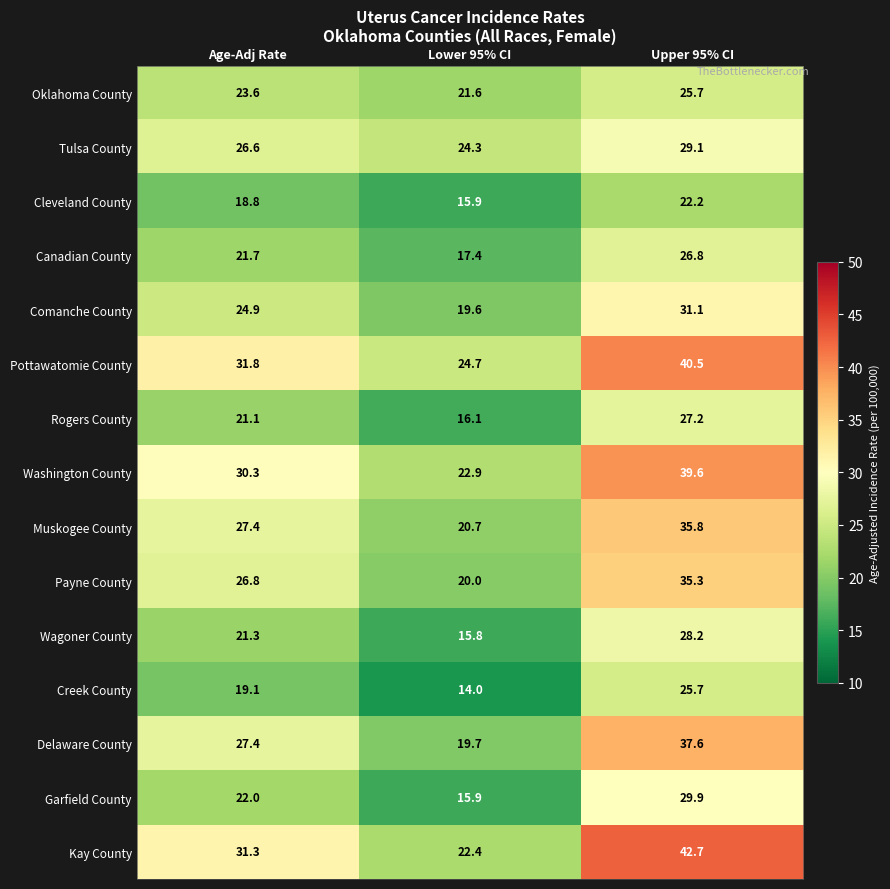

What is the spread (max minus min) of values at Age-Adj Rate?

13.0